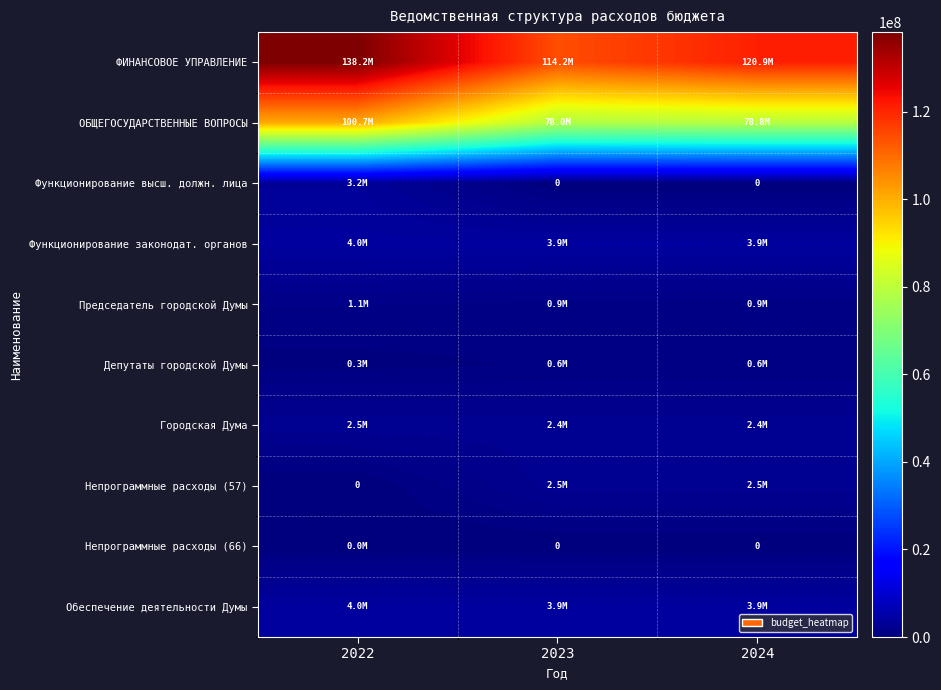

What is the greatest value displayed?

138181963.5